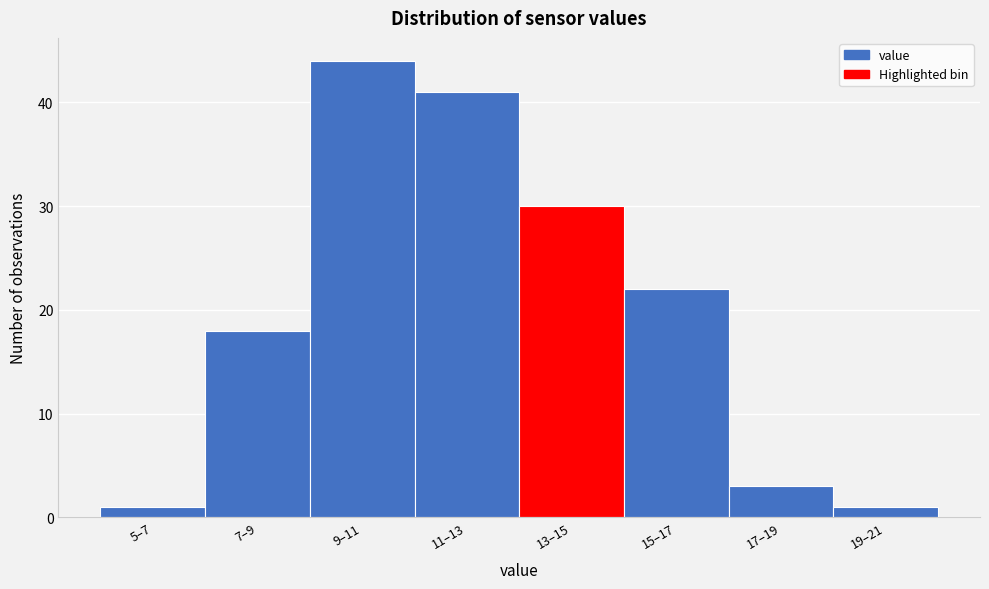

Reading left to right, transcribe all the data shown in this chart.

1	18	44	41	30	22	3	1